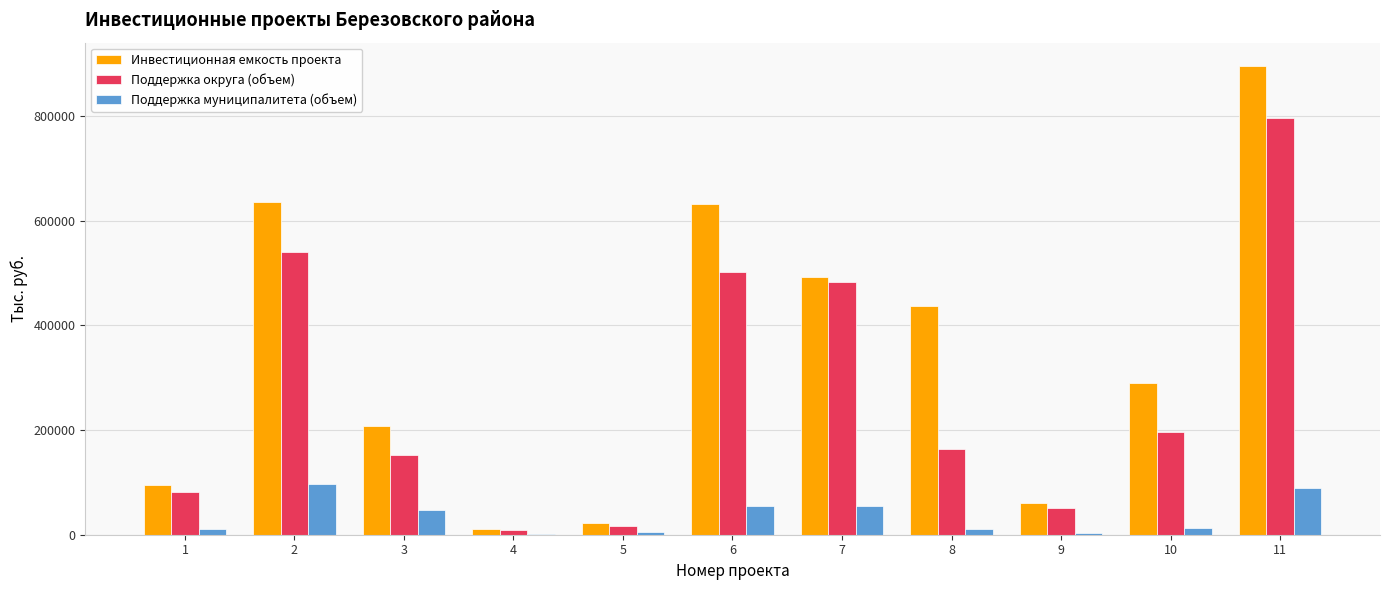

How many groups of bars are there?

11